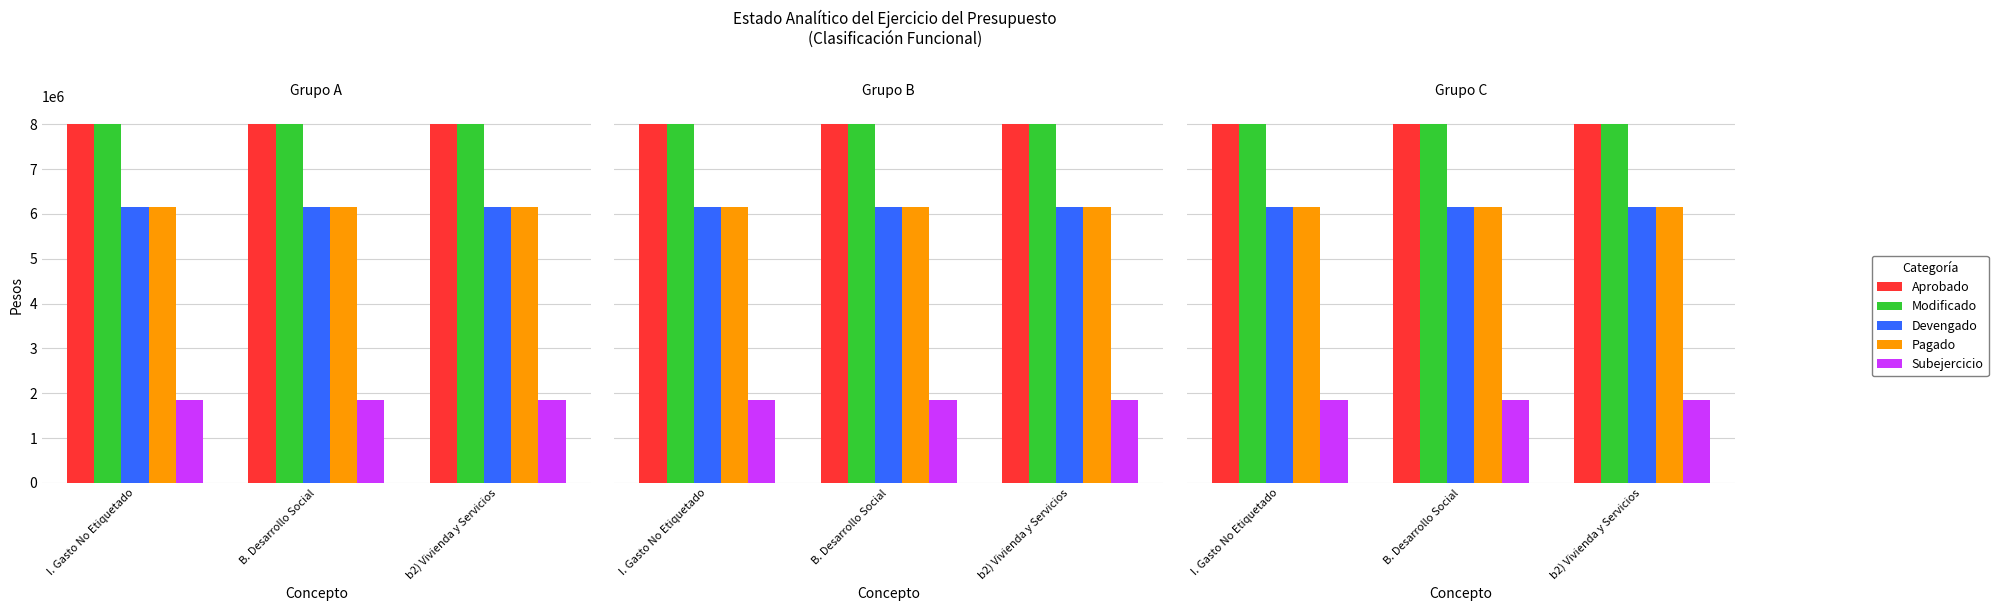

Rank the series by their maximum value, from highest to lowest.

Aprobado, Modificado, Devengado, Pagado, Subejercicio